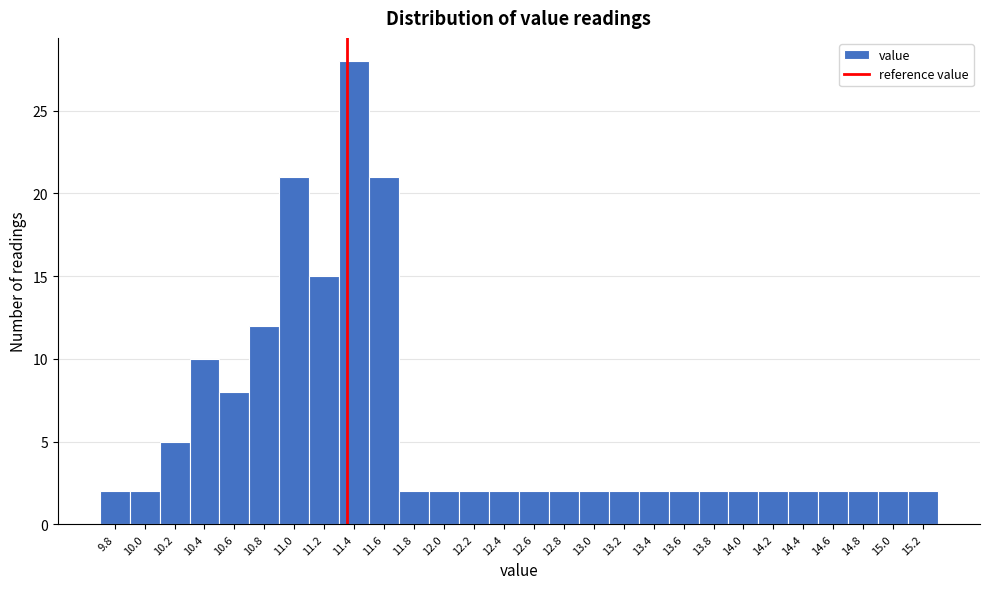

Reading right to left, what are all the values shown in this chart?

15.2=2	15.0=2	14.8=2	14.6=2	14.4=2	14.2=2	14.0=2	13.8=2	13.6=2	13.4=2	13.2=2	13.0=2	12.8=2	12.6=2	12.4=2	12.2=2	12.0=2	11.8=2	11.6=21	11.4=28	11.2=15	11.0=21	10.8=12	10.6=8	10.4=10	10.2=5	10.0=2	9.8=2